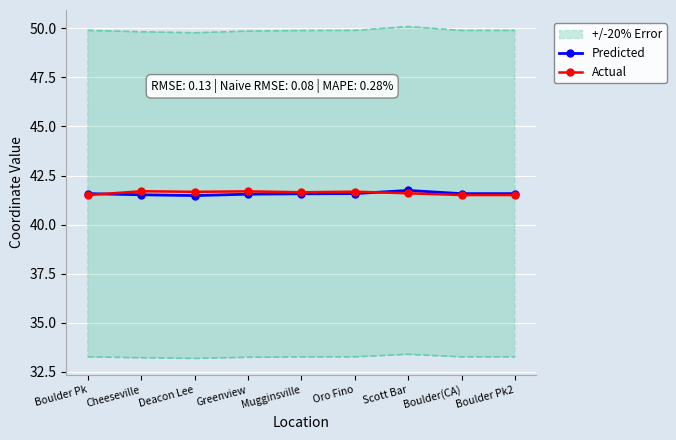

The value of Actual at Cheeseville is 23.9. True or false?

False